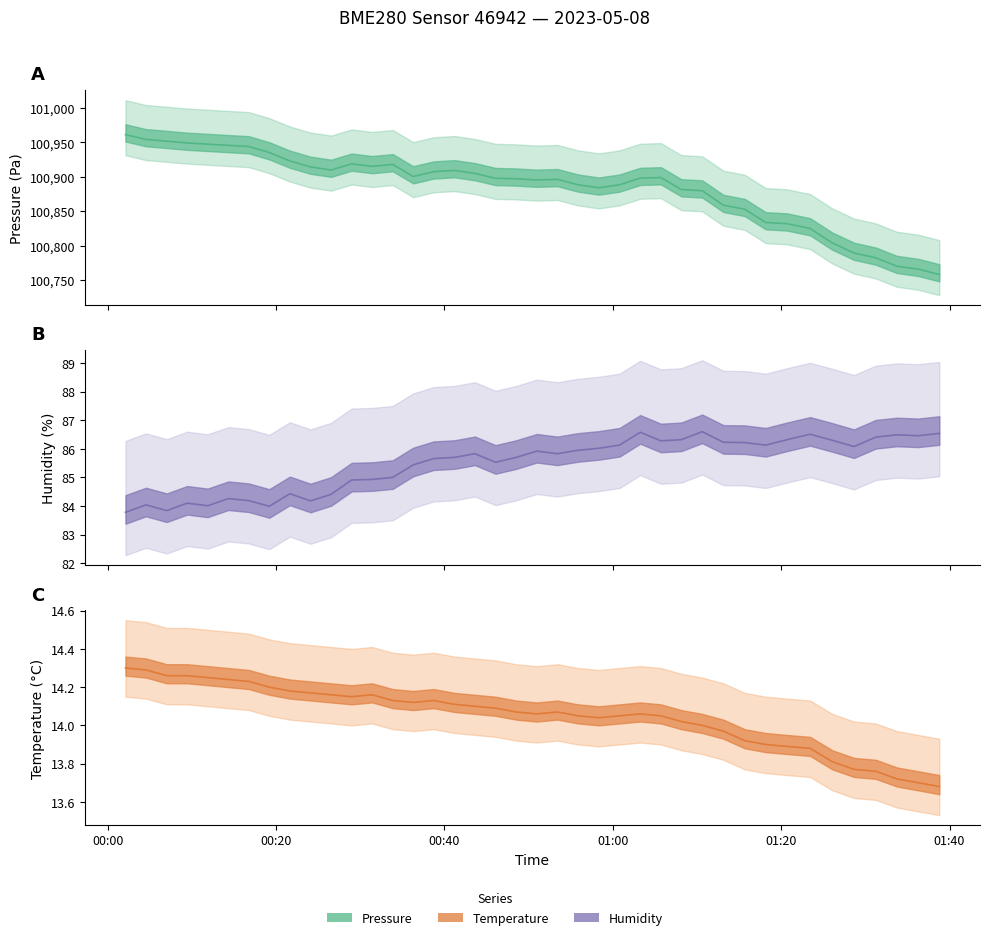

What is the minimum value for pressure?

100758.2